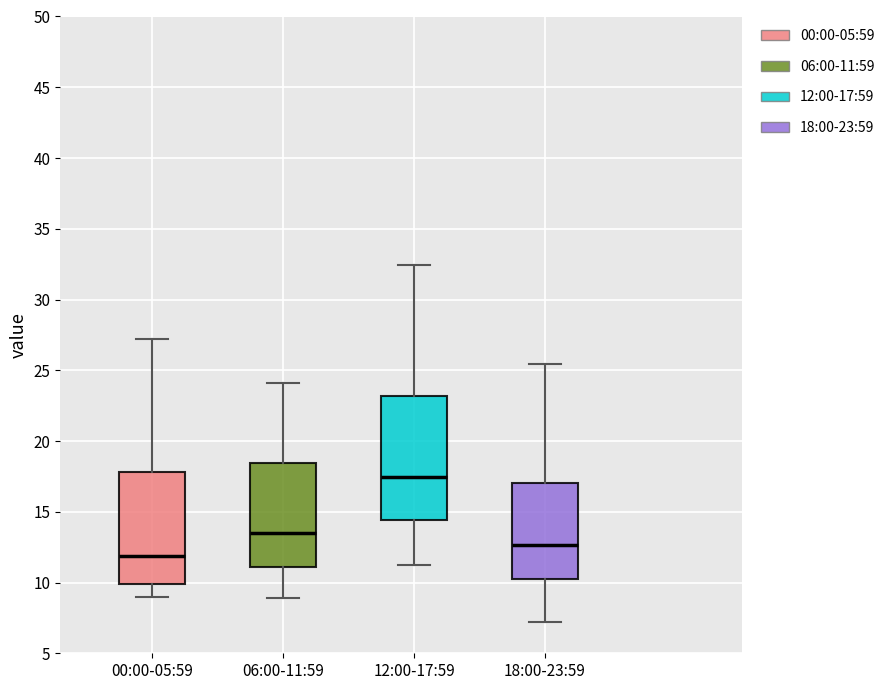

Which box's median line is the lowest?

00:00-05:59